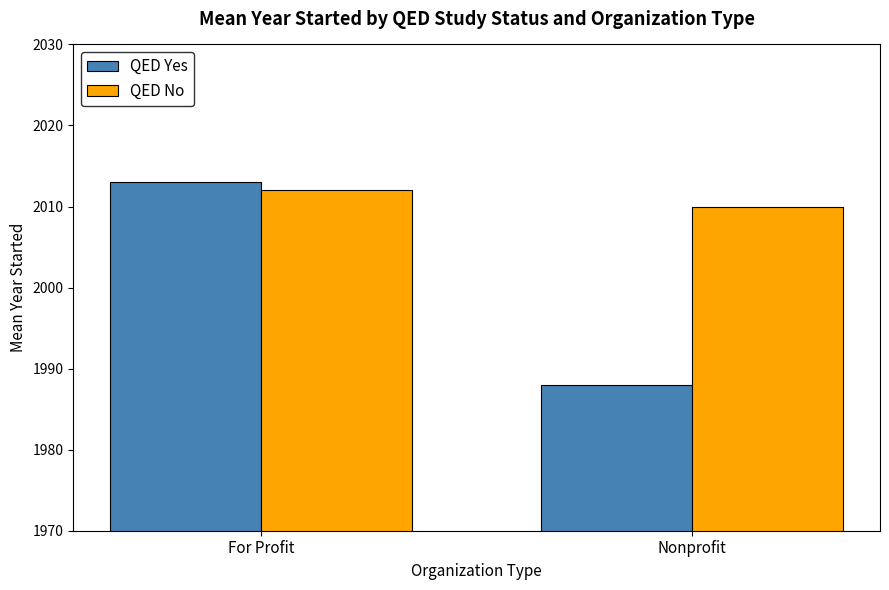

What is the difference between the highest and lowest values at For Profit?

1